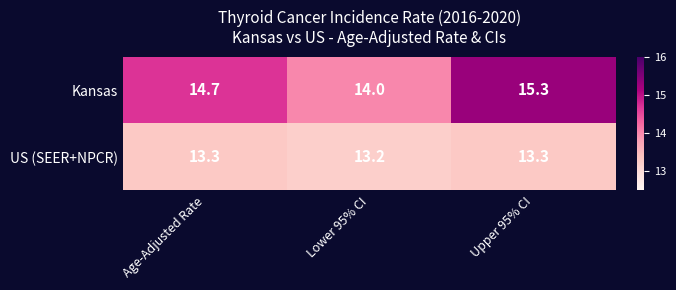

Which series has the largest range (max minus min)?

Kansas